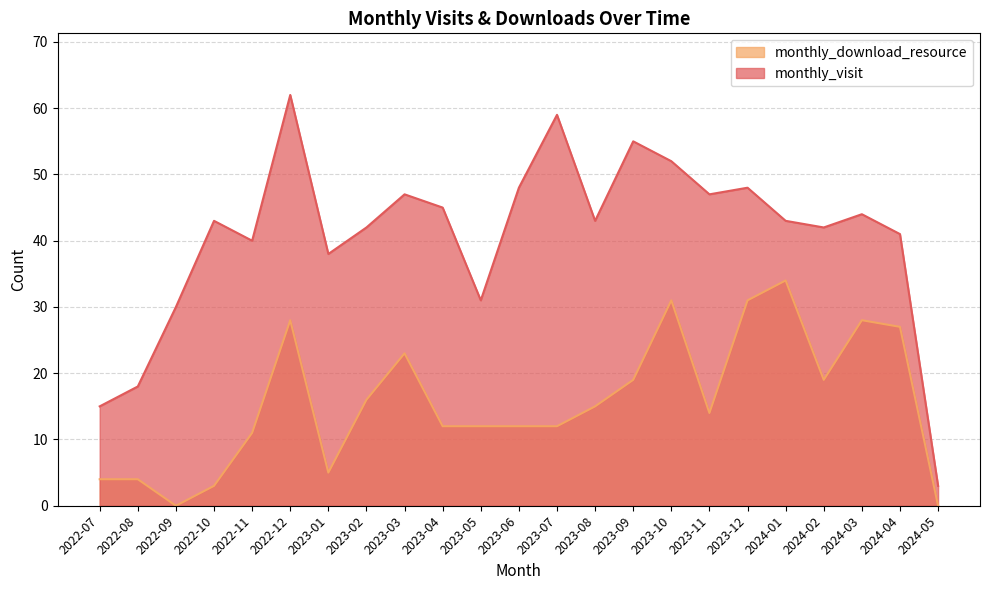

What is the value of the monthly_visit point at the 22nd from the left?

41